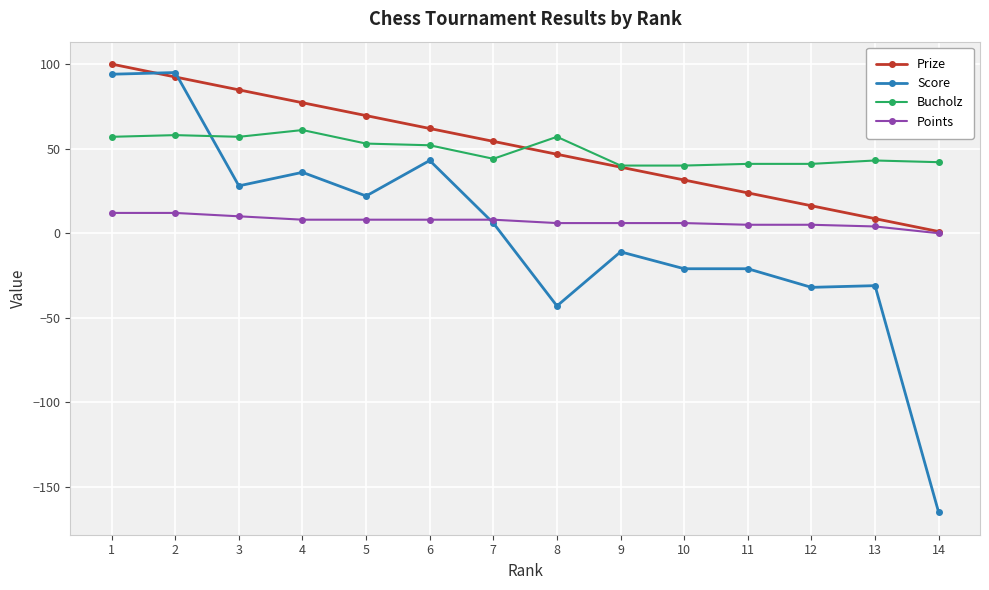

True or false: Prize has a value of 31.5 at 10.

True